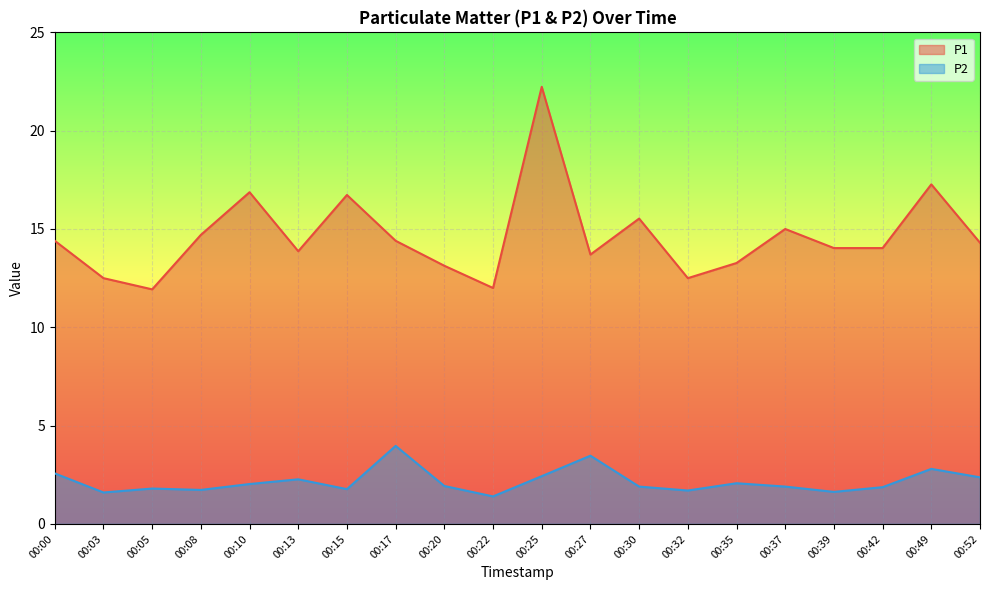

What is the total value across all series at 00:37?

16.9